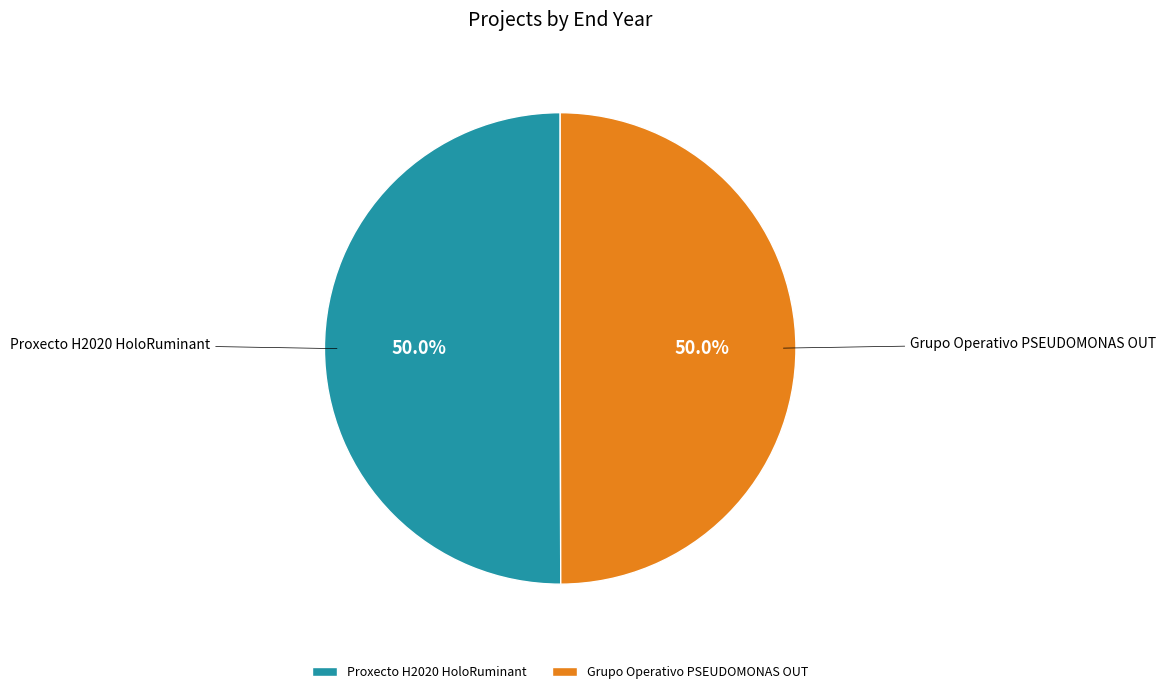

What is the ratio of the value at Grupo Operativo PSEUDOMONAS OUT to the value at Proxecto H2020 HoloRuminant?

1.0